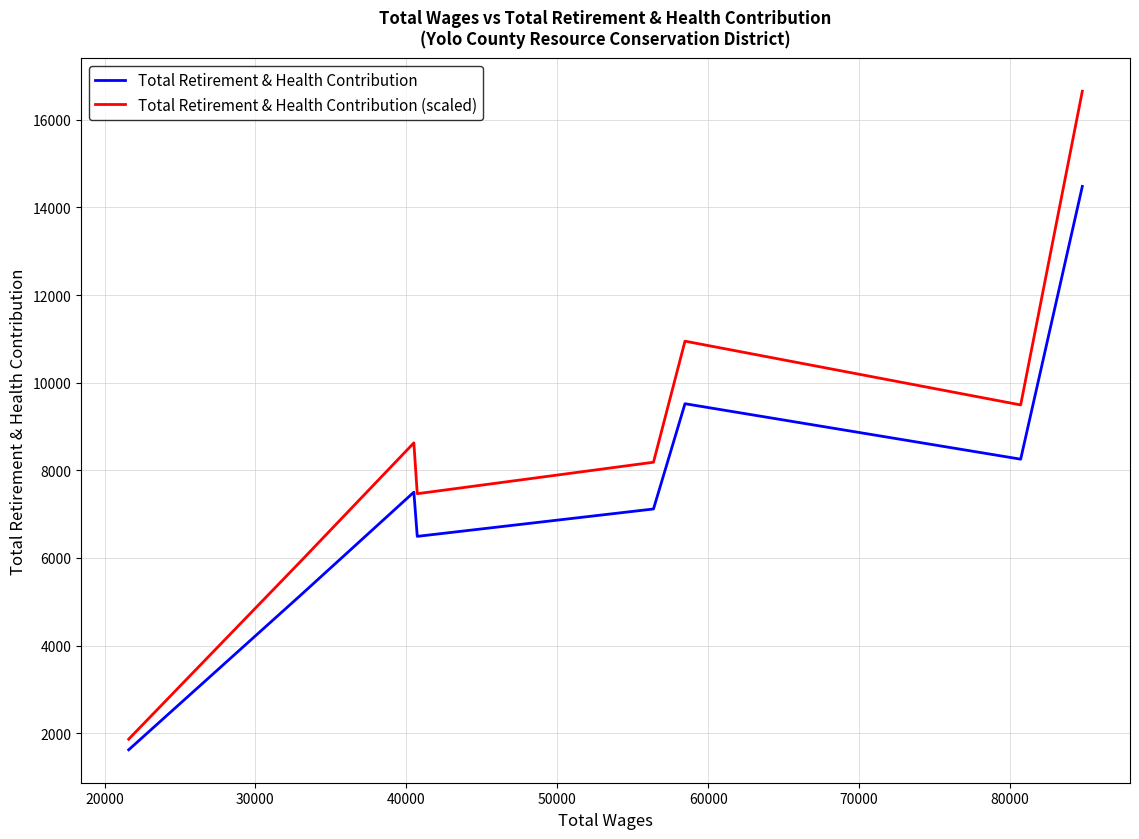

Which series has the widest spread of values?

Total Retirement & Health Contribution (scaled)